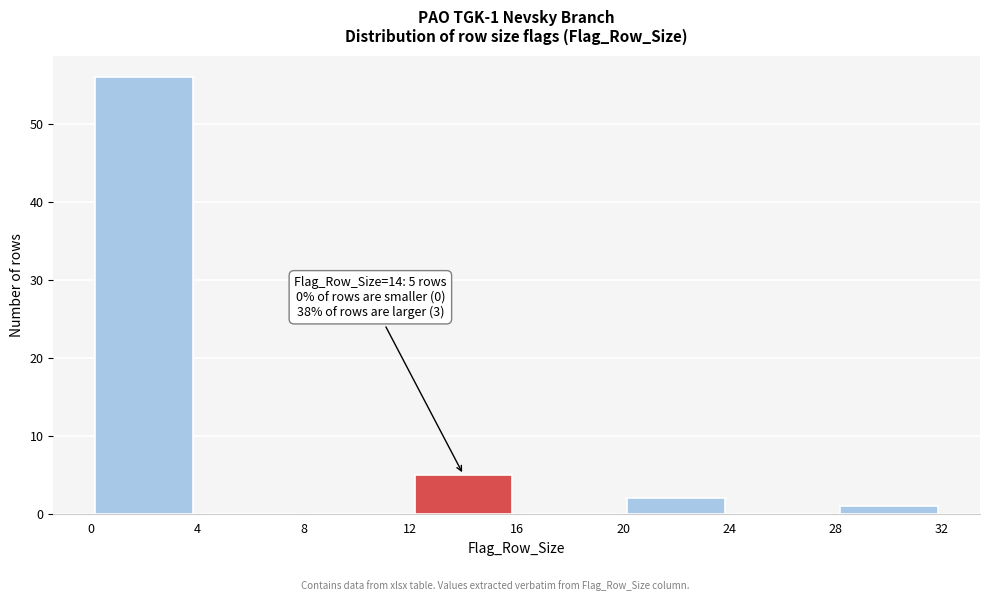

Over which range of the x-axis is the bar tallest?

0 to 4